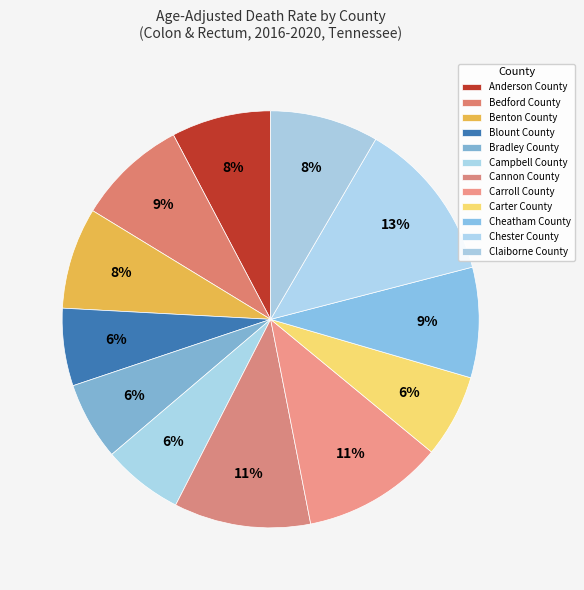

What percentage is the Carroll County slice, to the nearest percent?

11%